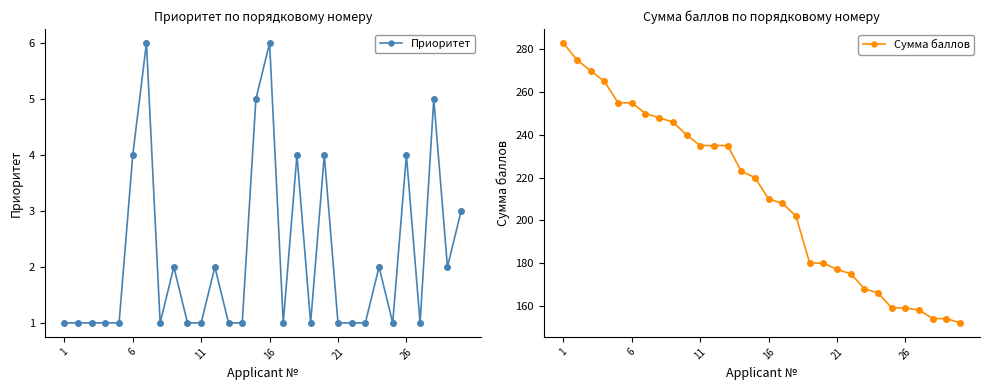

Count the number of data series in this chart.

2